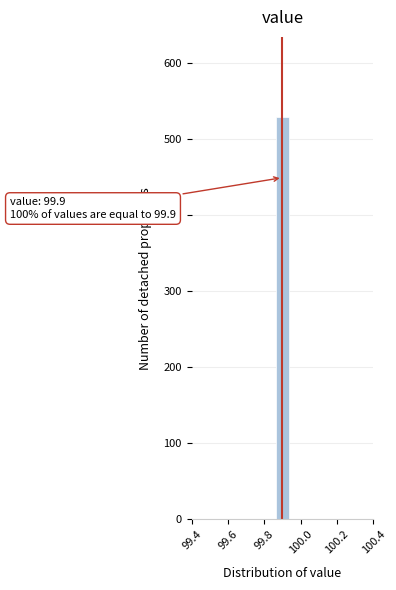

Around what value on the x-axis is the tallest bar? Give the approximate position of its centre, as read against the axis.

99.90